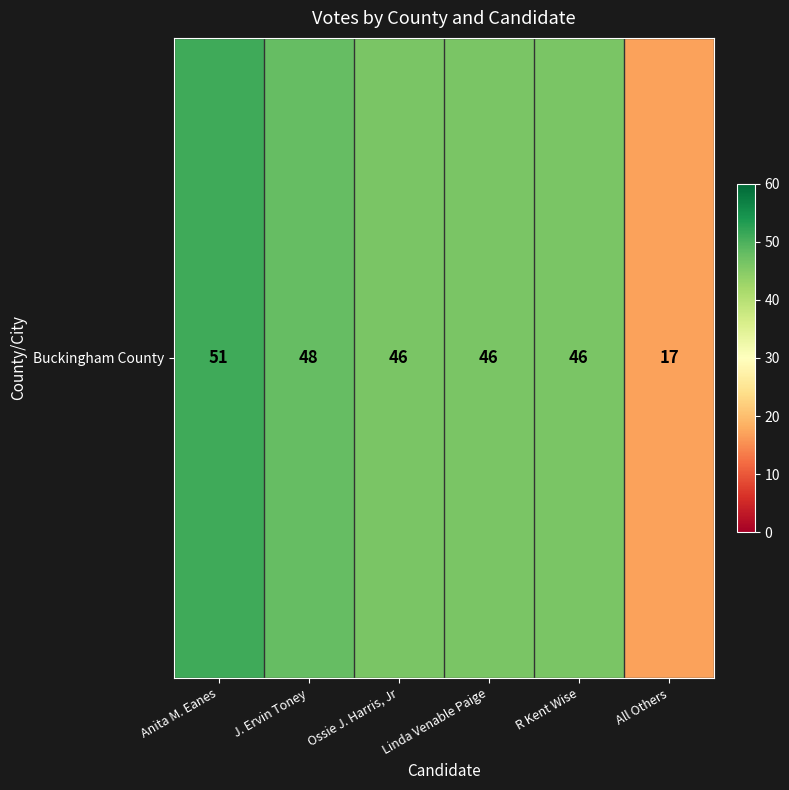

True or false: the data shows 46 at Ossie J. Harris, Jr.

True